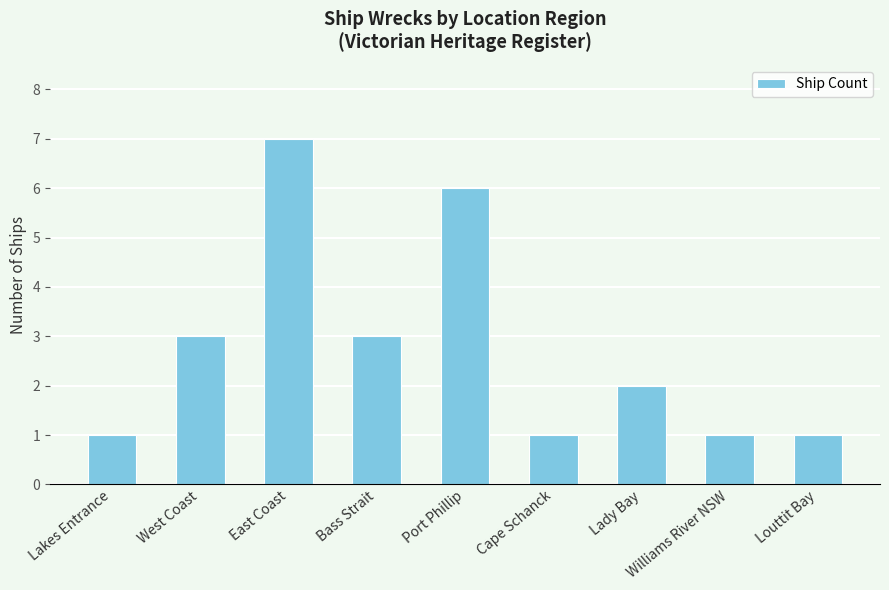

Approximately how many times larger is the value at Lady Bay compared to Williams River NSW?

2.0